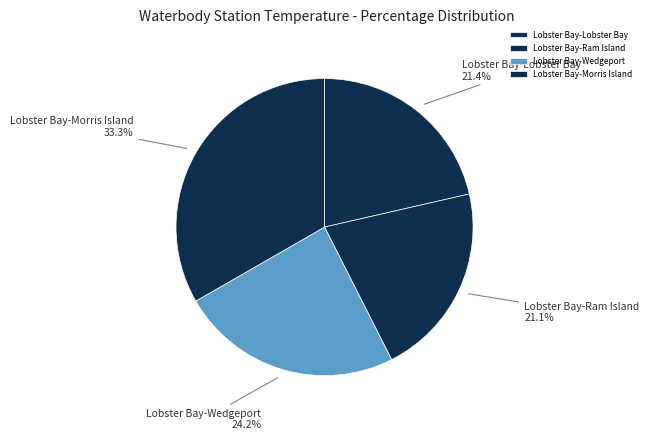

Combined, what portion of the pie is Lobster Bay-Wedgeport and Lobster Bay-Ram Island?

45.3%